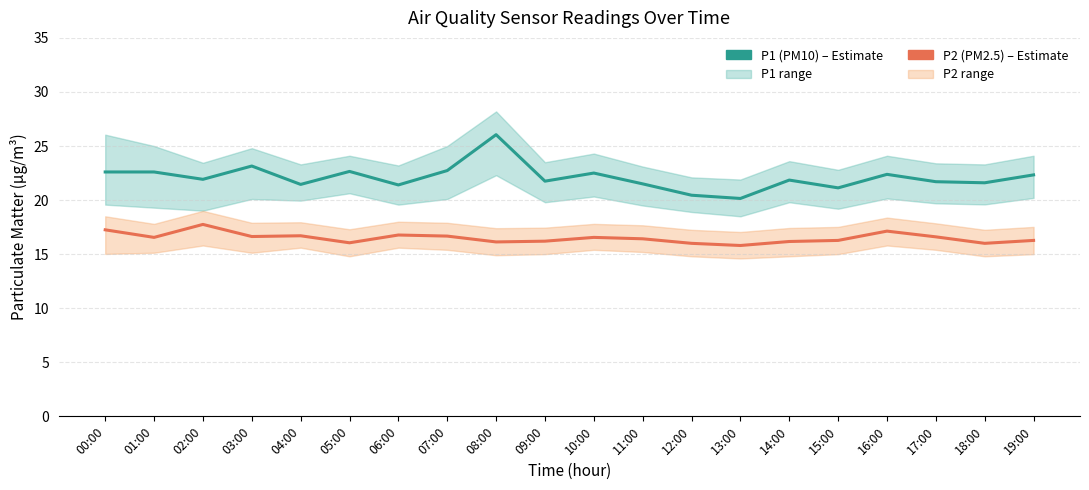

What is the value of the P1 (PM10) point at the 7th from the left?

21.4